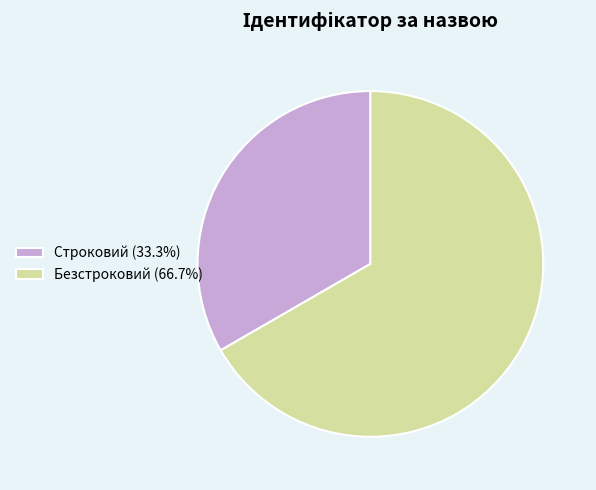

Is there any slice that represents more than half of the pie?

Yes